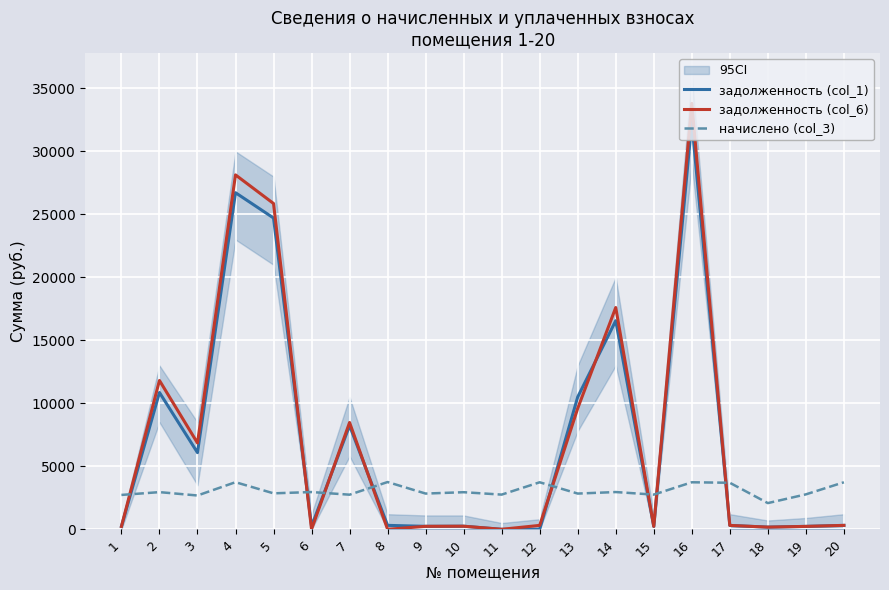

Reading left to right, extract all data points from this chart.

задолженность (col_1): 227.4	10860.9	6087.0	26721.2	24712.7	246.4	8231.0	312.7	236.4	245.5	0.0	0.0	10505.5	16558.5	229.5	32308.2	307.9	173.3	231.1	311.1
задолженность (col_6): 227.4	11814.8	6850.8	28134.8	25863.3	0.0	8479.8	0.0	236.4	245.4	0.0	311.1	9600.8	17605.4	229.5	33812.3	307.9	173.3	231.1	311.1
начислено (col_3): 2728.4	2951.0	2683.9	3739.7	2855.6	2957.4	2747.5	3752.4	2836.6	2944.7	2753.9	3733.3	2836.6	2957.4	2753.9	3733.3	3695.2	2079.7	2773.0	3733.3